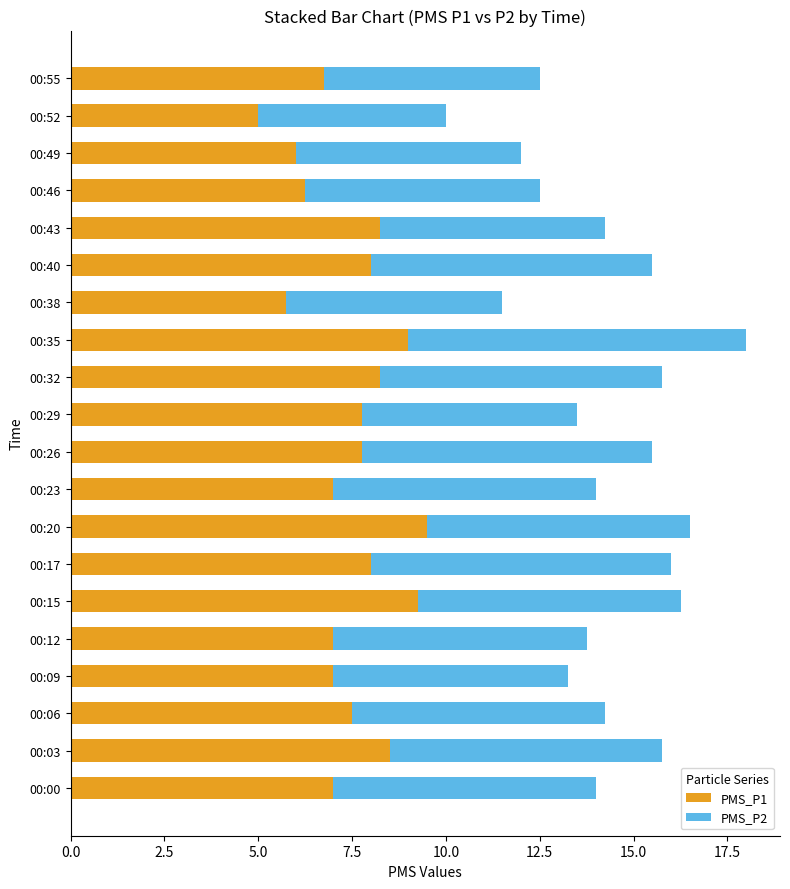

What is the highest value of the PMS_P1 series?

9.5